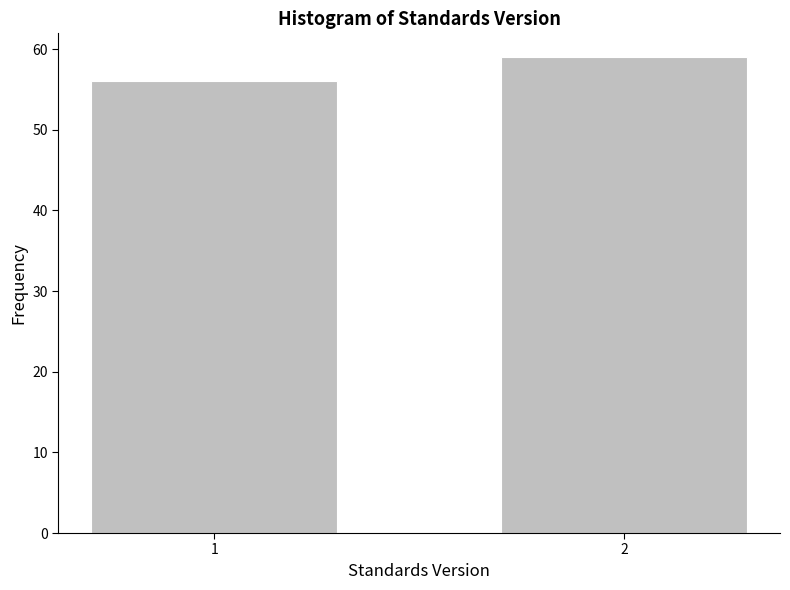

Reading left to right, list all the values displayed in this chart.

1=56	2=59